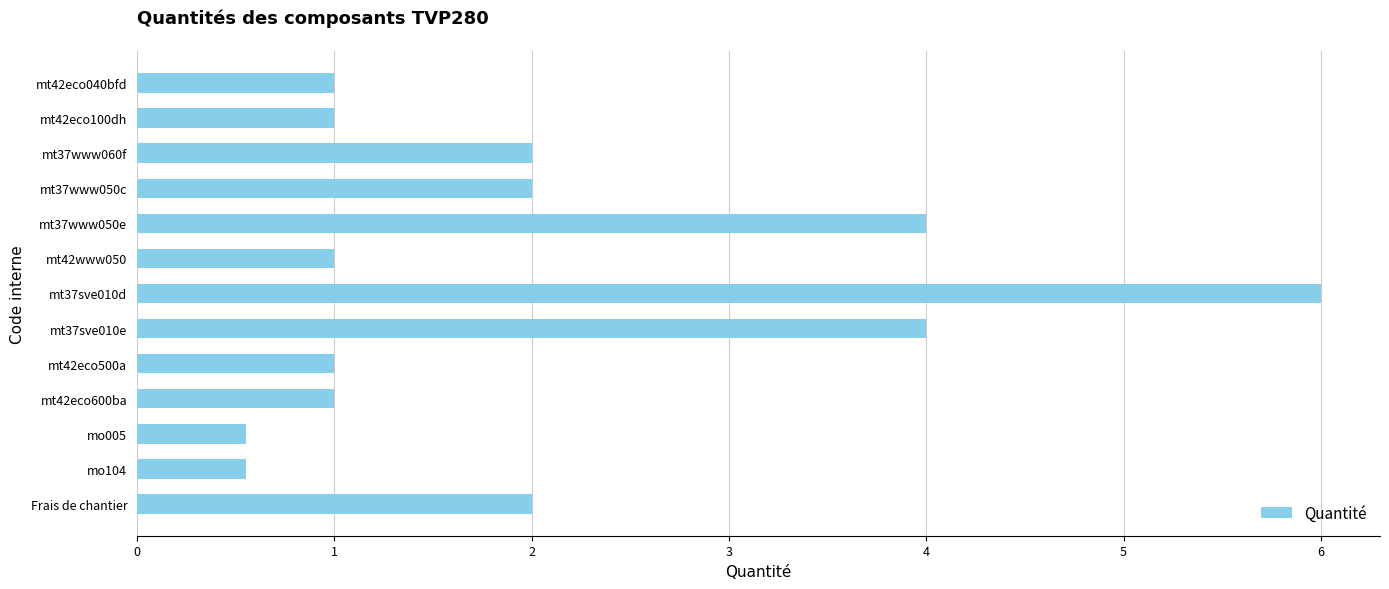

What is the average value?

2.0